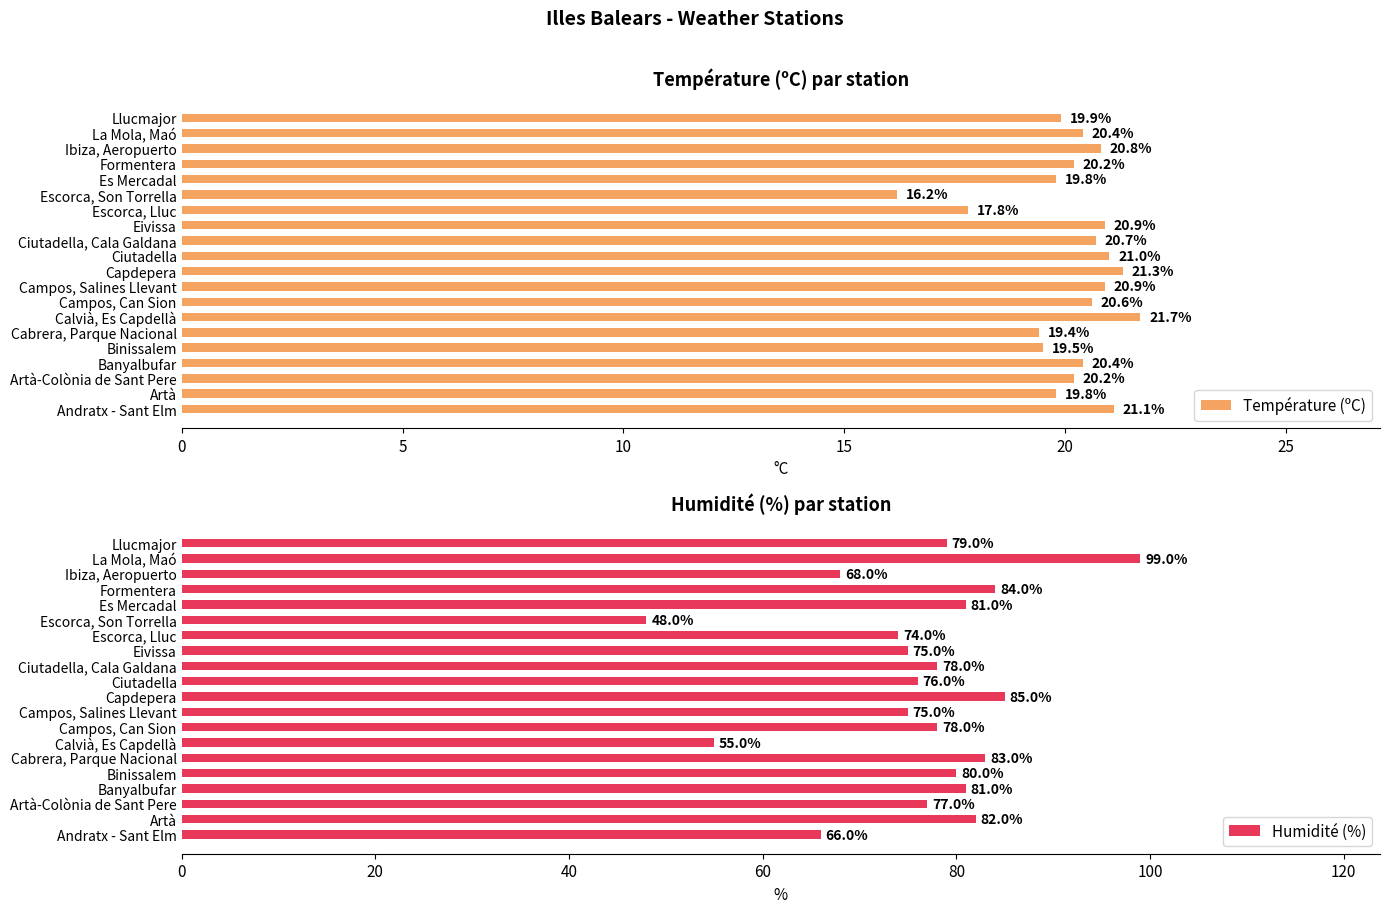

Is it true that Température (ºC) equals 20.9 at Eivissa?

True